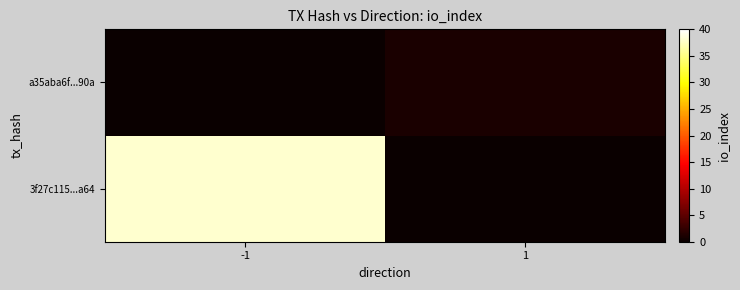

Between 1 and -1, which is larger?

-1